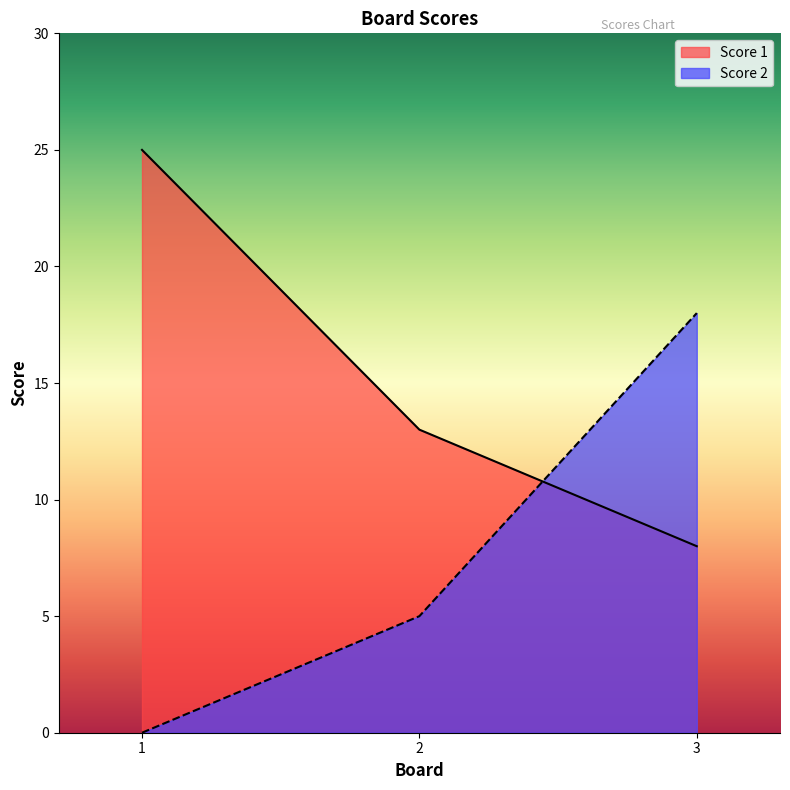

At 1, list the series in order from smallest to largest.

Score 2, Score 1